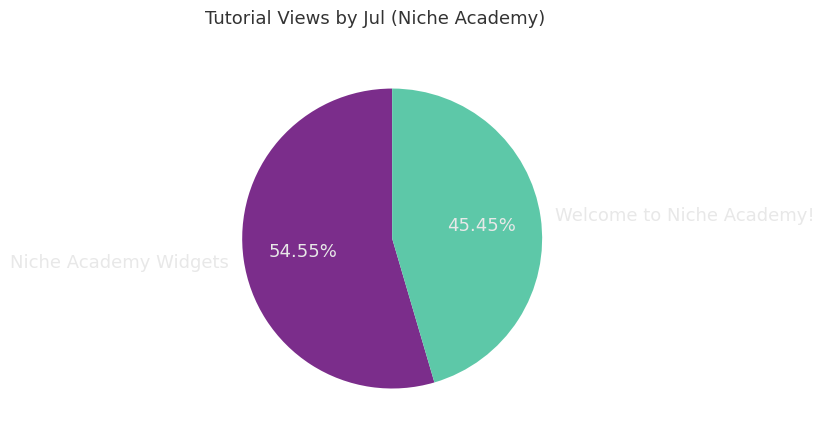

True or false: Niche Academy Widgets accounts for 55% of the total.

True